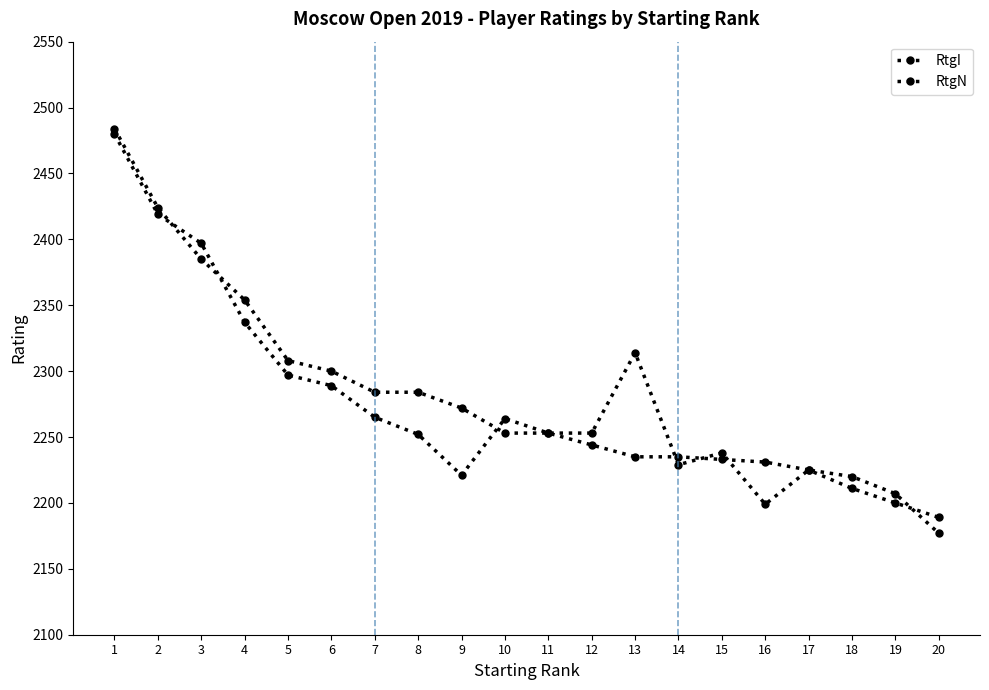

Reading right to left, list all the values displayed in this chart.

RtgI: 20=2189	19=2200	18=2211	17=2225	16=2231	15=2233	14=2235	13=2235	12=2244	11=2253	10=2253	9=2272	8=2284	7=2284	6=2300	5=2308	4=2354	3=2385	2=2424	1=2484
RtgN: 20=2177	19=2207	18=2220	17=2225	16=2199	15=2238	14=2229	13=2314	12=2253	11=2253	10=2264	9=2221	8=2252	7=2265	6=2289	5=2297	4=2337	3=2397	2=2419	1=2480